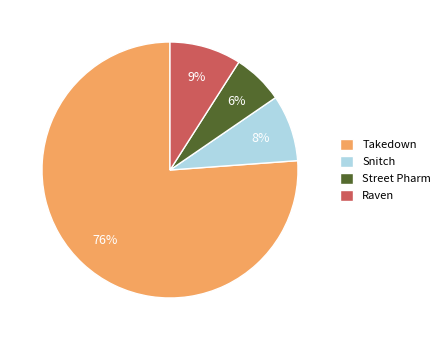

To the nearest percent, what percentage of the pie is Raven?

9%